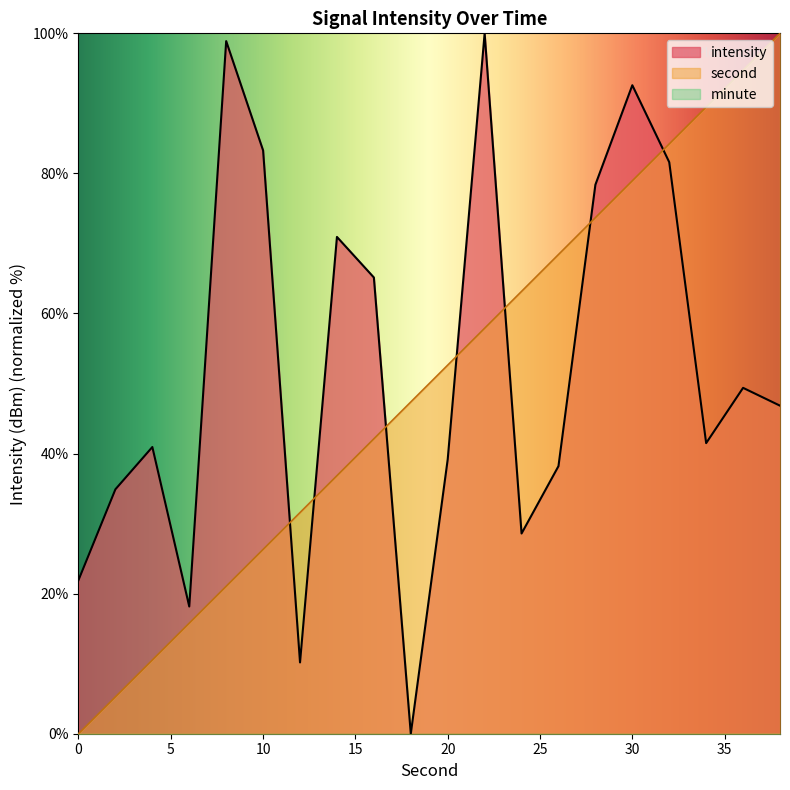

Is it true that intensity equals 78.4 at 28?

True